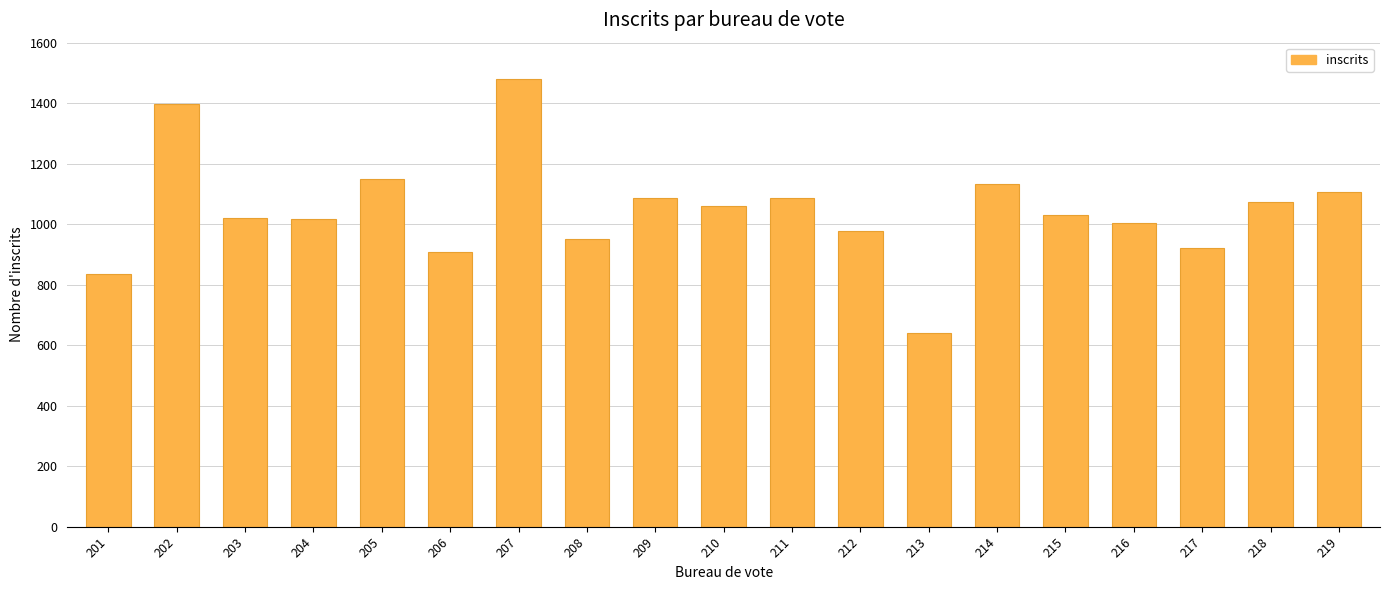

Between 207 and 217, which is larger?

207